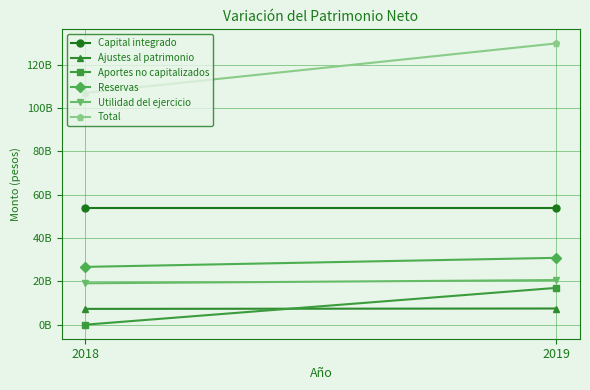

Which series has the widest spread of values?

Total